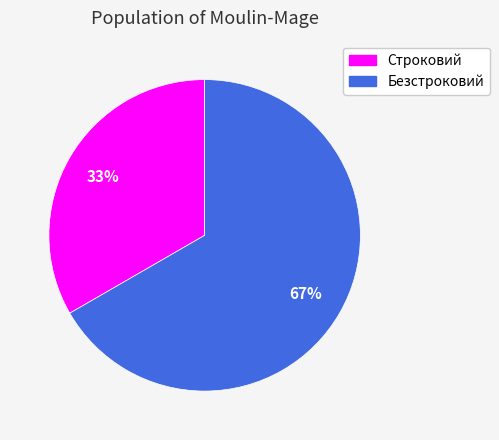

Is it true that Строковий is 33% of the pie?

True